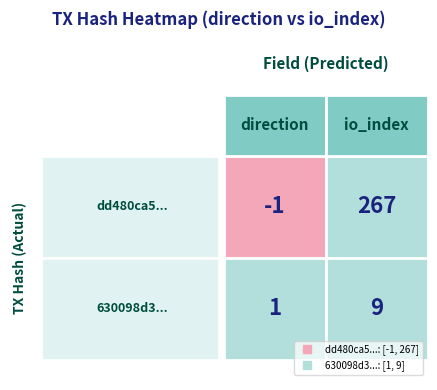

Reading left to right, extract all data points from this chart.

dd480ca507962246755ea8b2d15449e3fcf3800: 0=-1	1=267
630098d3f18e0df3a00d3356a9ef9b0b2f74316: 0=1	1=9